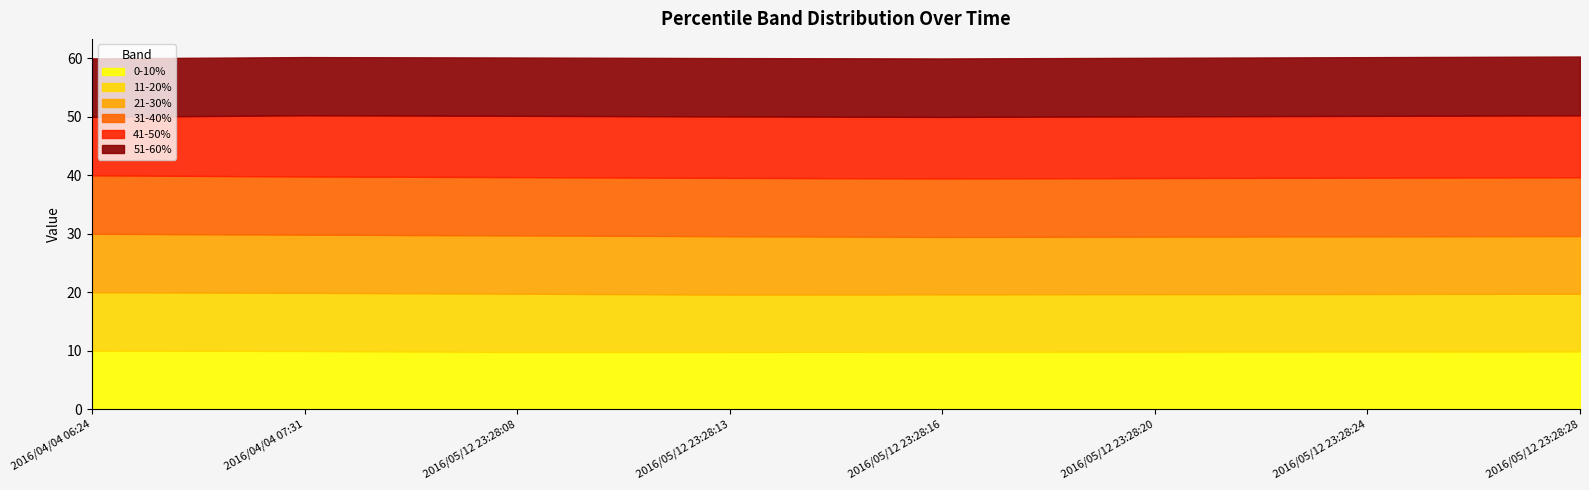

How many series are shown in this chart?

6